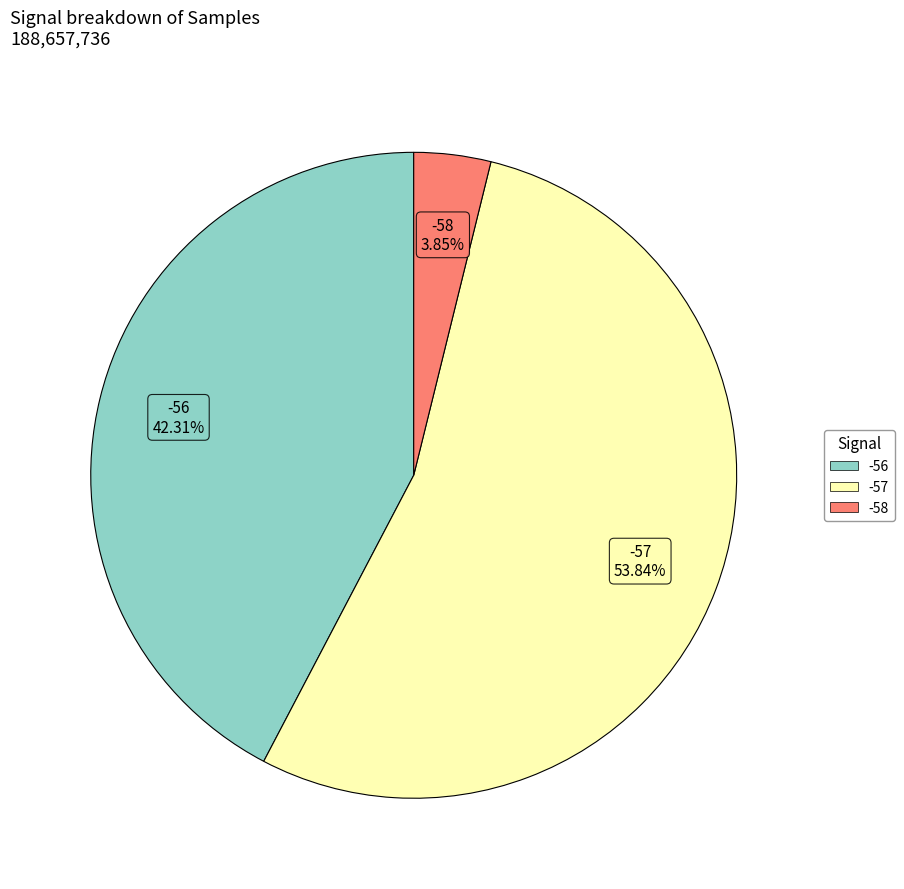

Does any single category account for the majority?

Yes